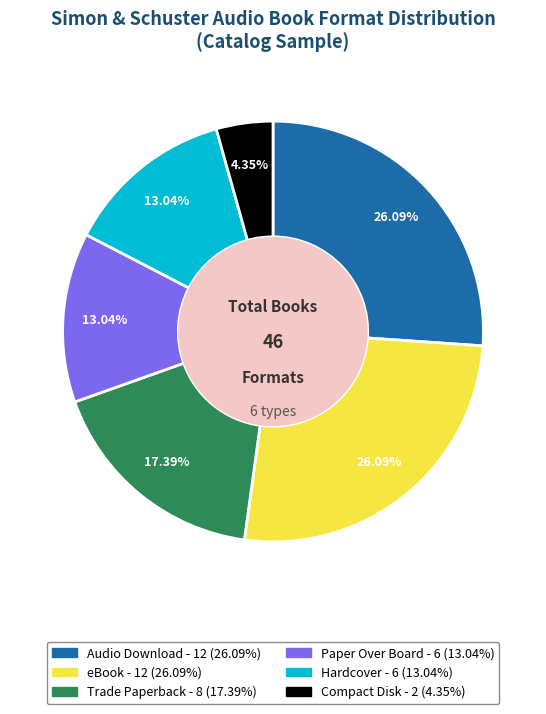

Is there any slice that represents more than half of the pie?

No